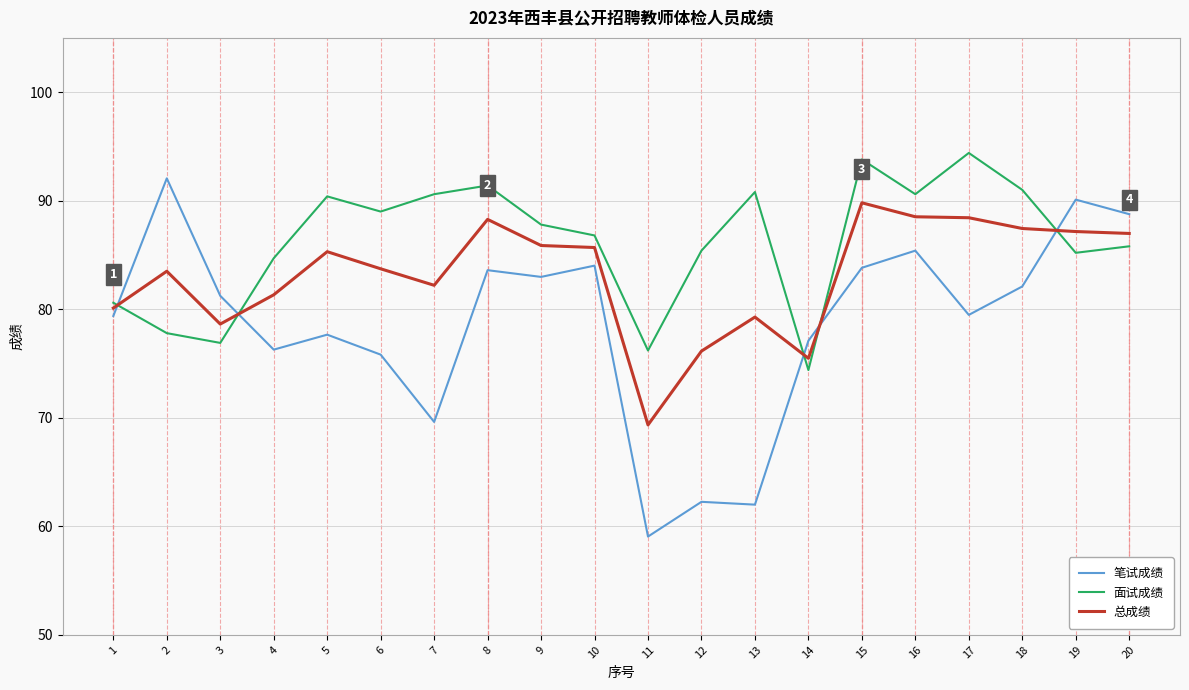

What are all the series names shown in the legend?

笔试成绩, 面试成绩, 总成绩